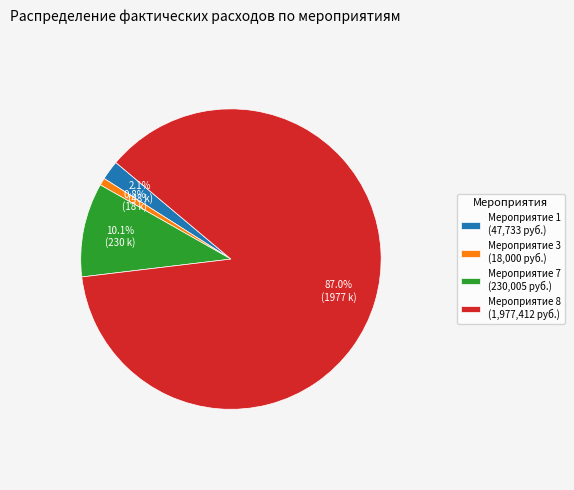

Which has a higher value, Мероприятие 1 (47,733 руб.) or Мероприятие 7 (230,005 руб.)?

Мероприятие 7 (230,005 руб.)